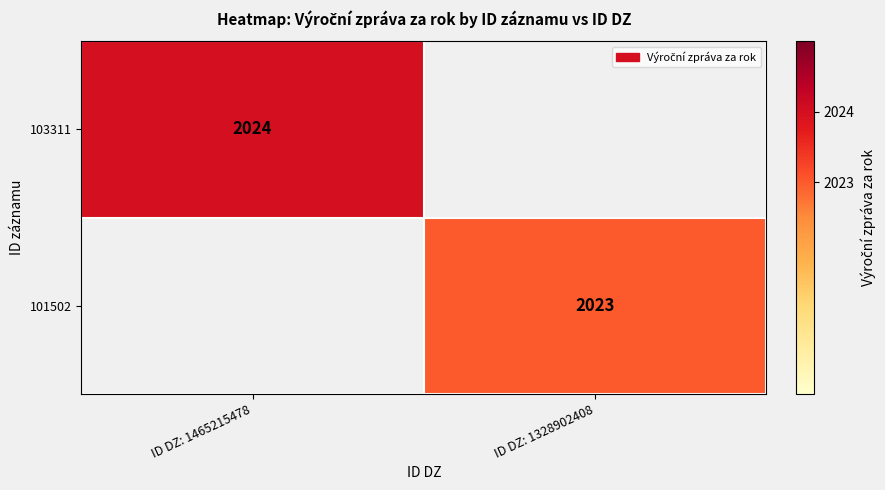

The value of 101502 at ID DZ: 1328902408 is 1243. True or false?

False